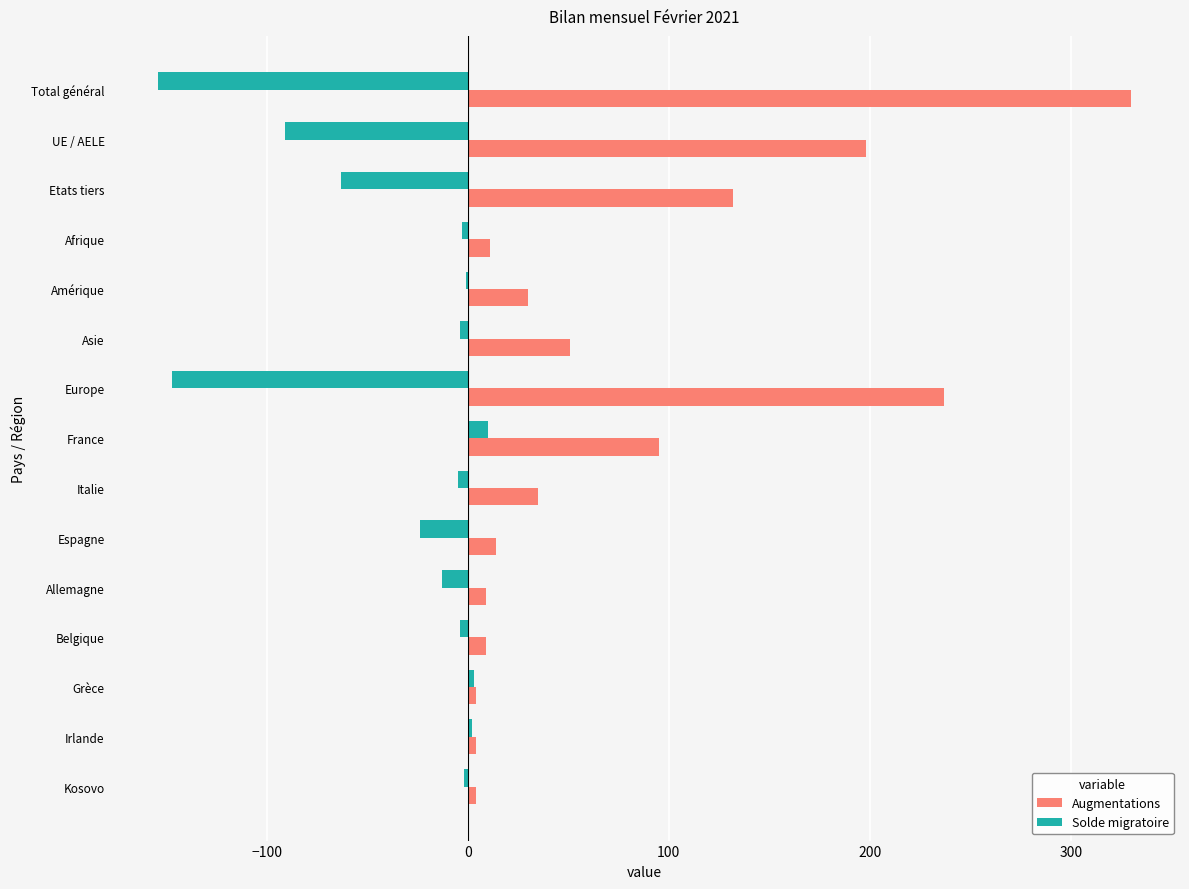

Where is Solde migratoire nearest to the value -72?

Etats tiers